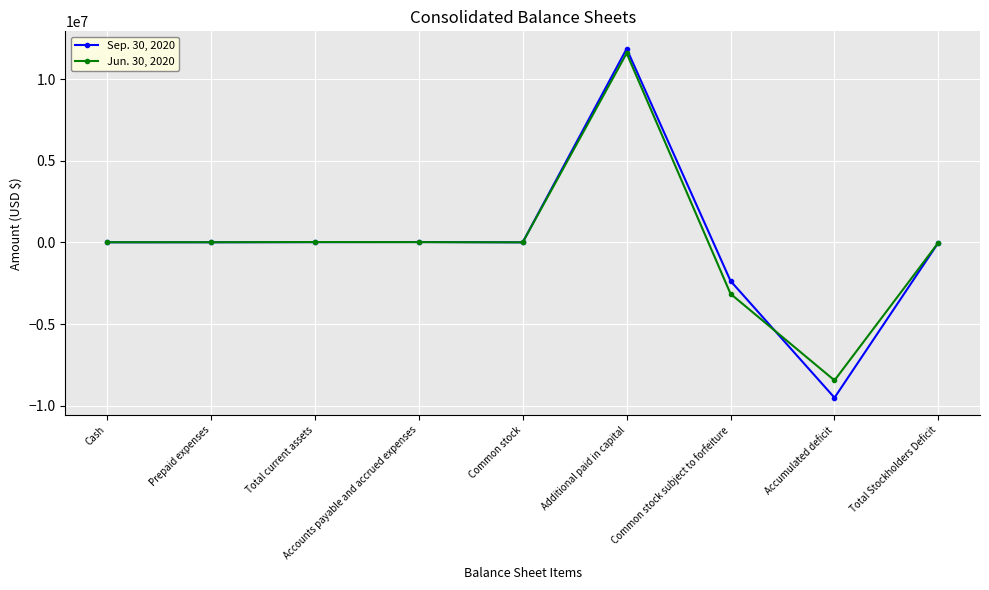

Rank the series at Accounts payable and accrued expenses from highest to lowest value.

Sep. 30, 2020, Jun. 30, 2020